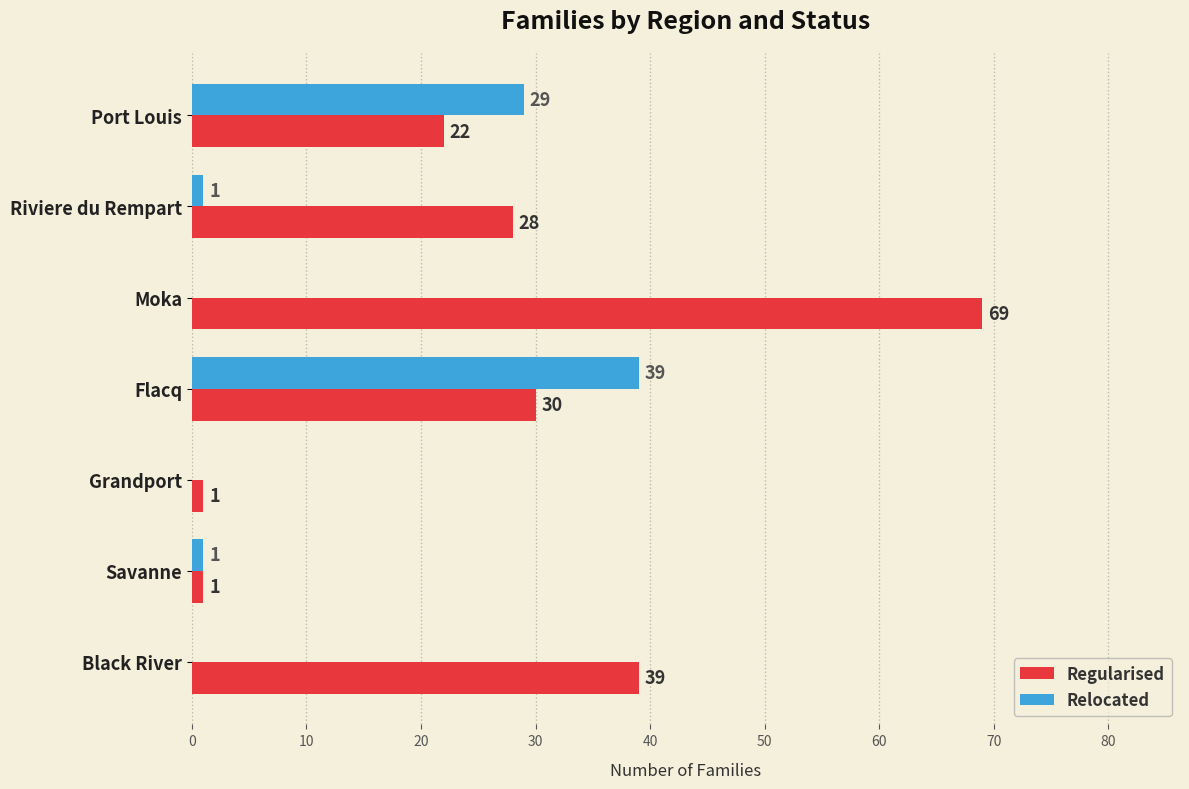

The value of Relocated at Grandport is 17. True or false?

False